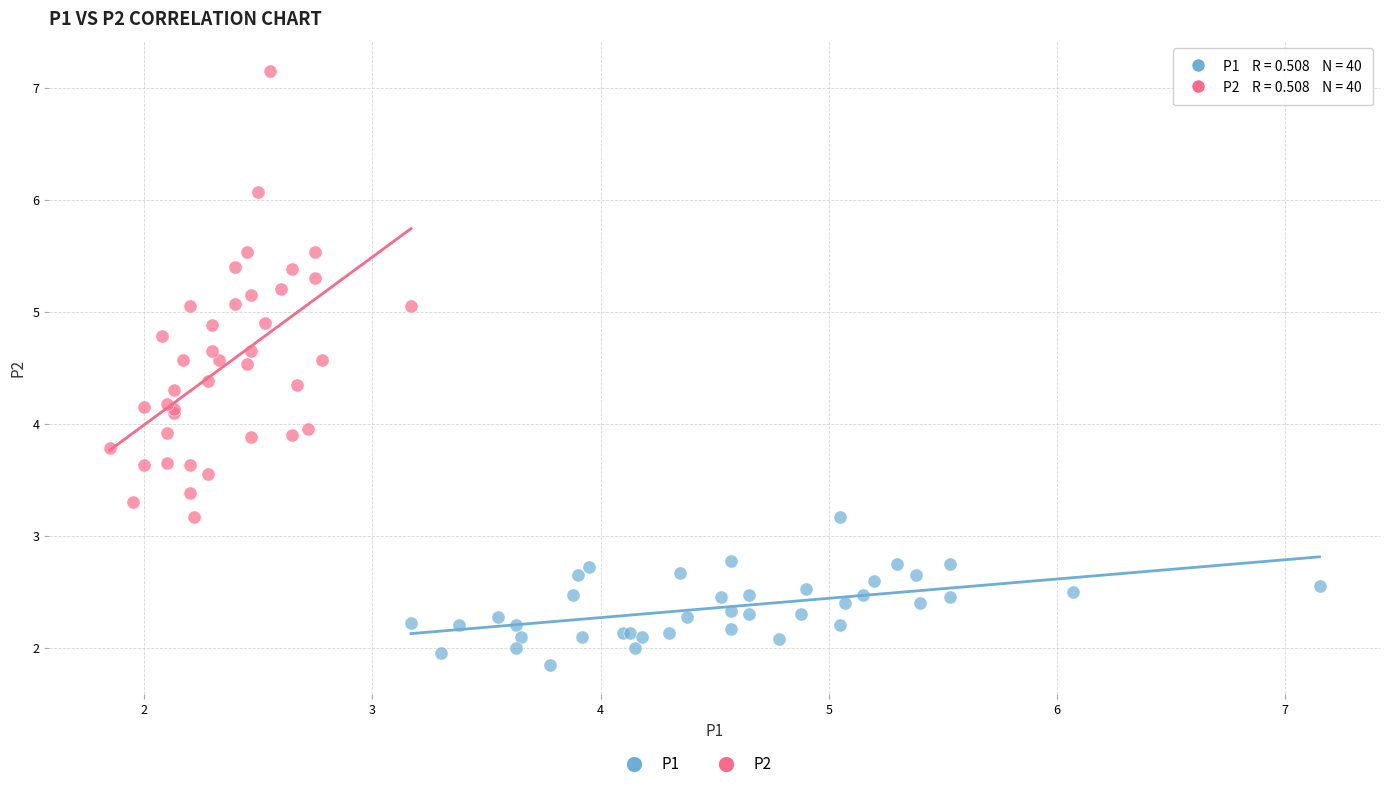

Which series reaches the maximum Y coordinate?

P2